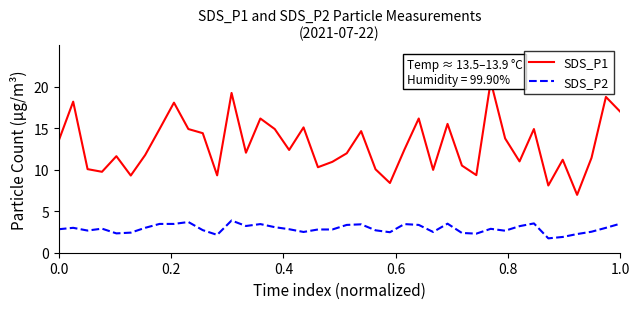

What is the maximum value for SDS_P2?

3.9